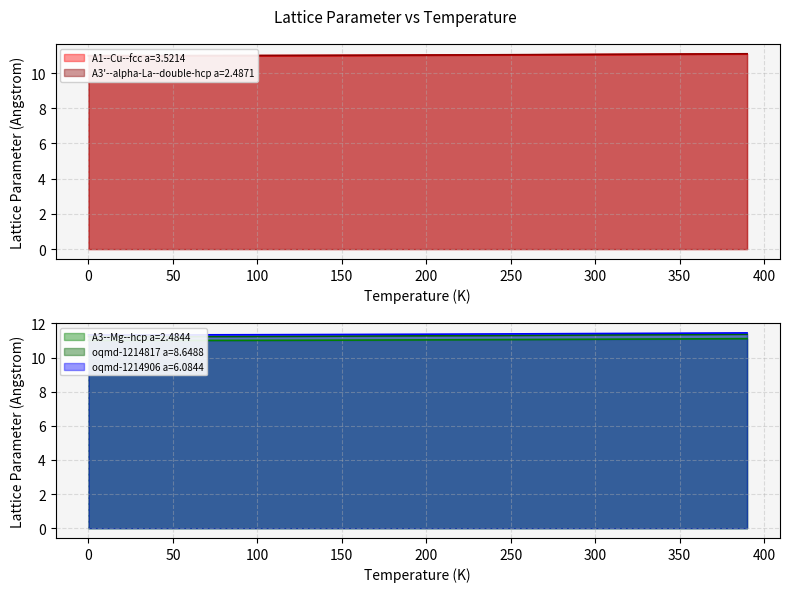

What are all the series names shown in the legend?

A1--Cu--fcc a=3.5214, A3'--alpha-La--double-hcp a=2.4871, A3--Mg--hcp a=2.4844, oqmd-1214817 a=8.6488, oqmd-1214906 a=6.0844